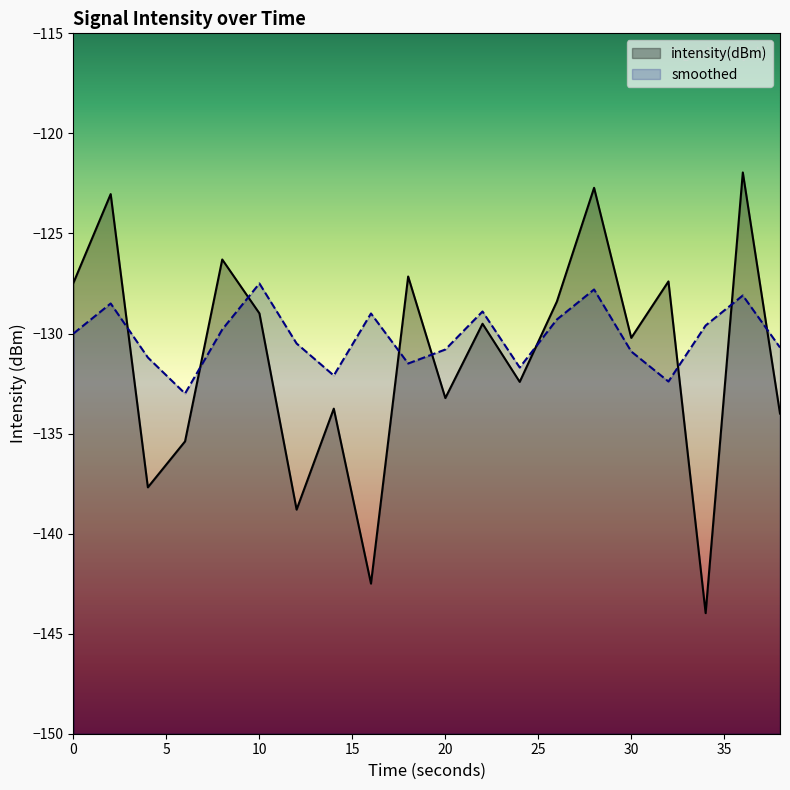

What is the difference between the intensity(dBm) values at 20 and 36?

11.3